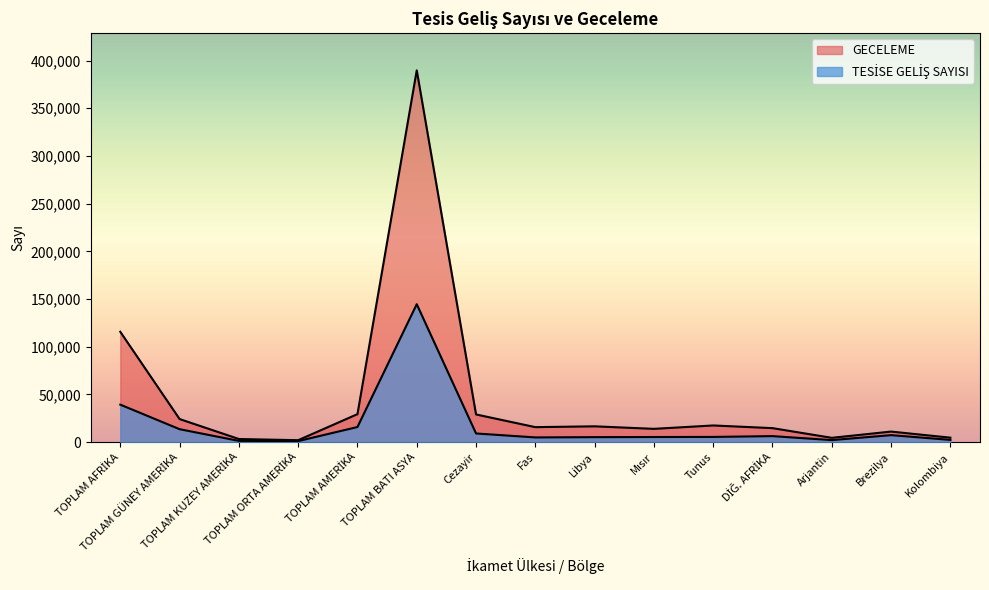

What value does the GECELEME series have at Fas?

15630